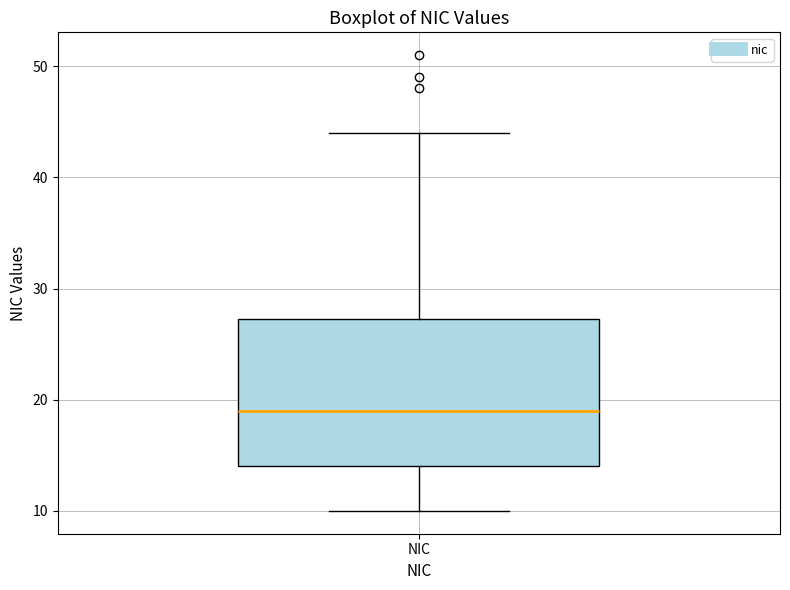

Transcribe this box plot: give where the median line is, the range the box spans, and where the two whiskers end, as read against the y-axis. The values are not printed on the chart, so give them approximately, as read against the axis.

median 19, box 14 to 27, whiskers 10 to 44